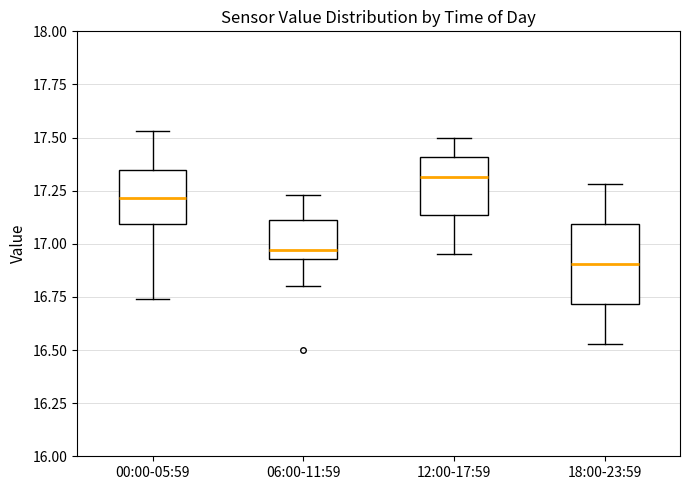

Which box has the lowest median line?

18:00-23:59